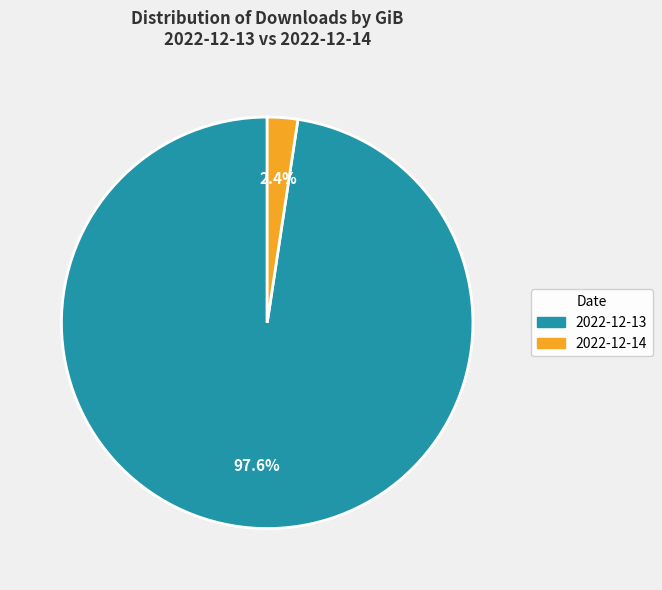

What is the smallest slice in the pie chart?

2022-12-14